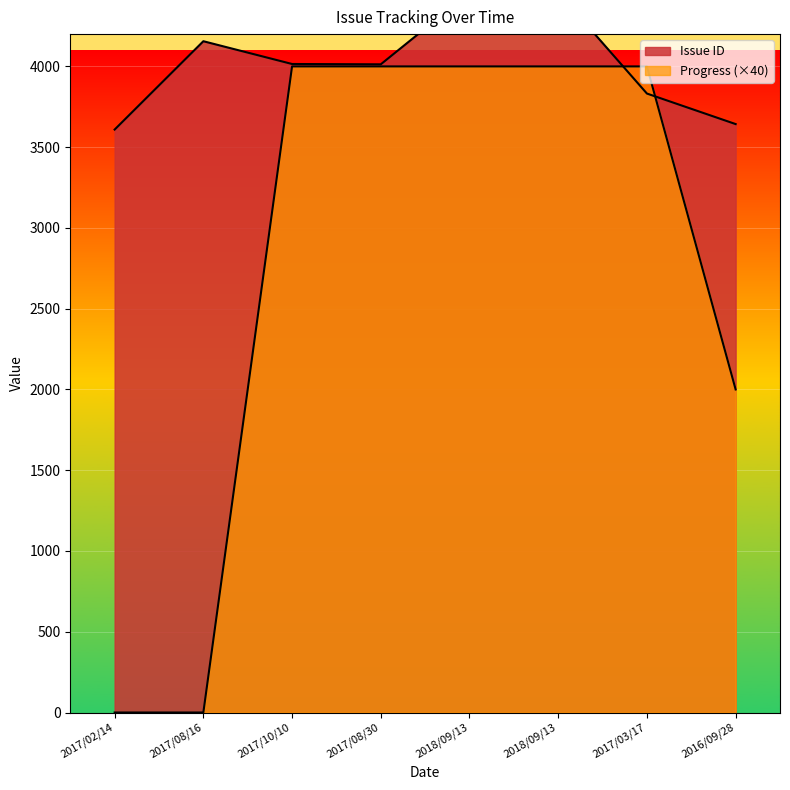

Is it true that Issue ID equals 1675 at 2018/09/13?

False